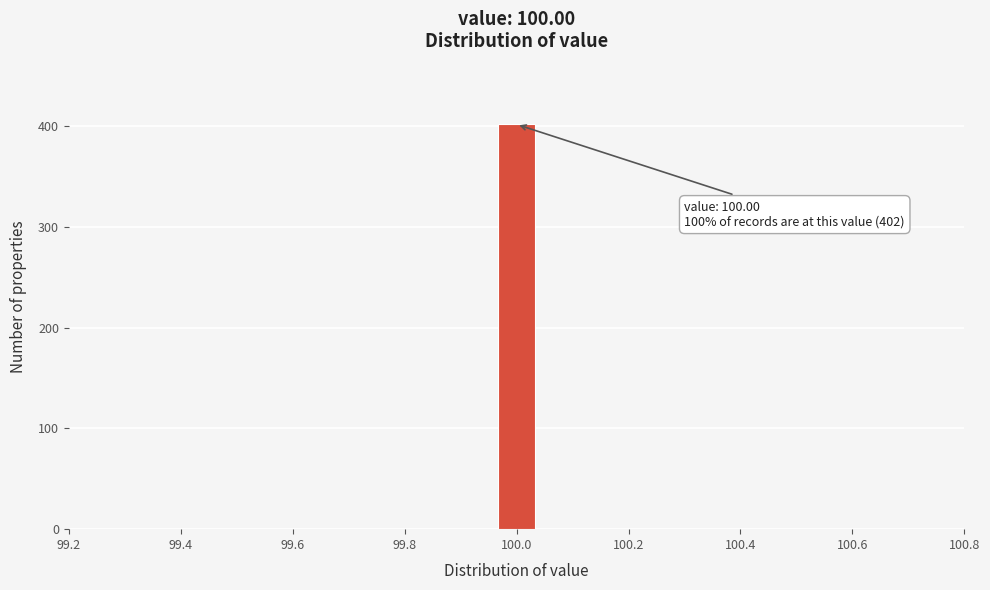

Around what value on the x-axis is the tallest bar? Give the approximate position of its centre, as read against the axis.

100.00